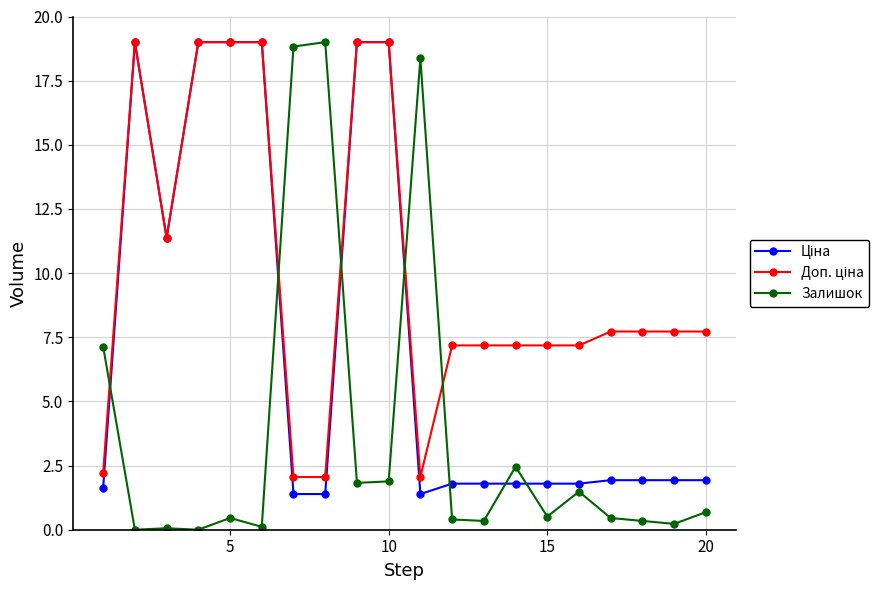

At how many categories does at least one series exceed 4?

20